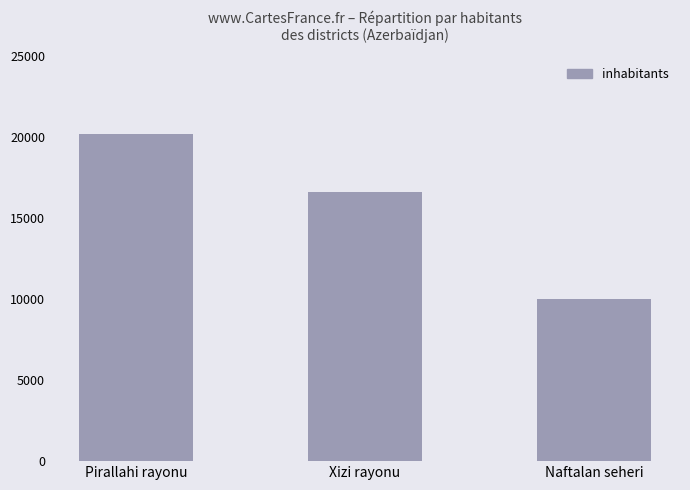

What is the difference between the values at Naftalan seheri and Pirallahi rayonu?

10200